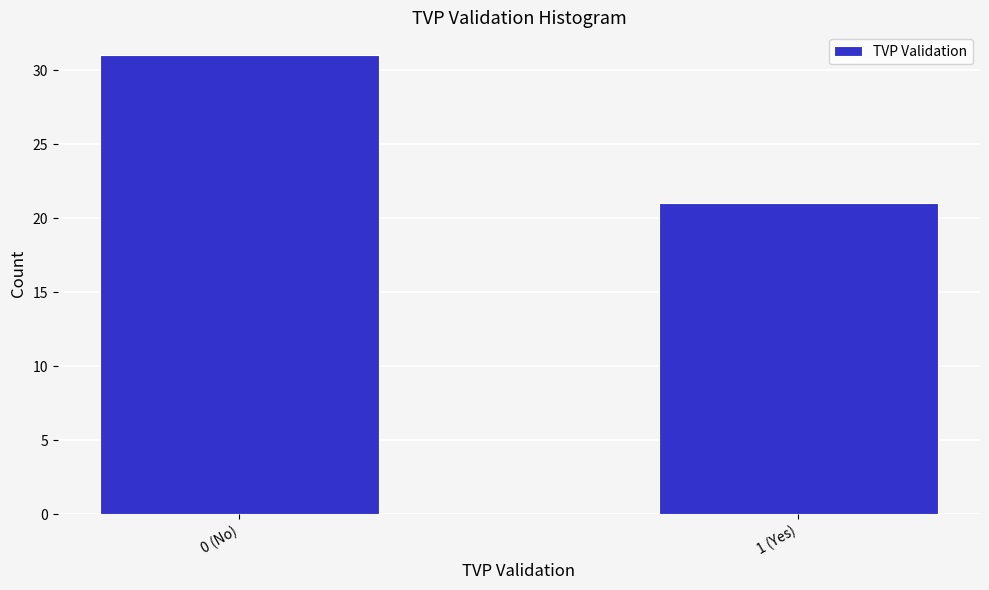

Reading left to right, extract all data points from this chart.

31	21